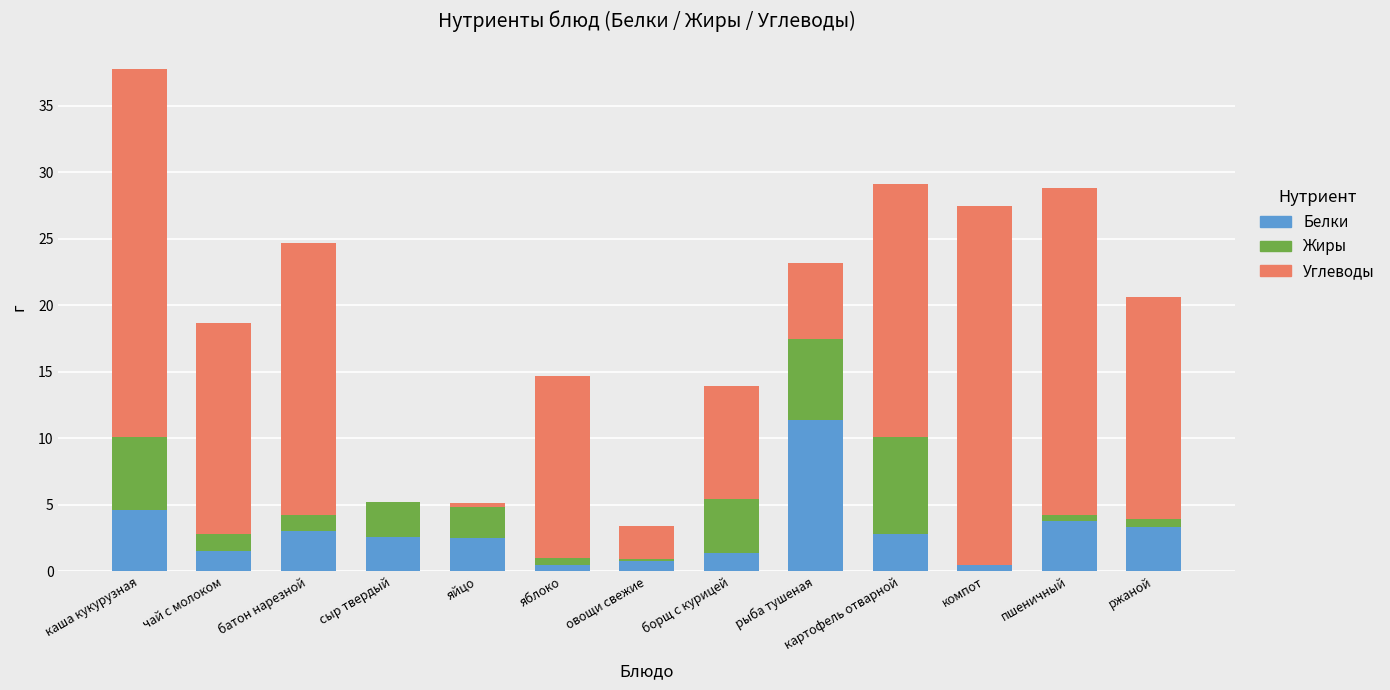

Which category has the highest value in the Белки series?

рыба тушеная